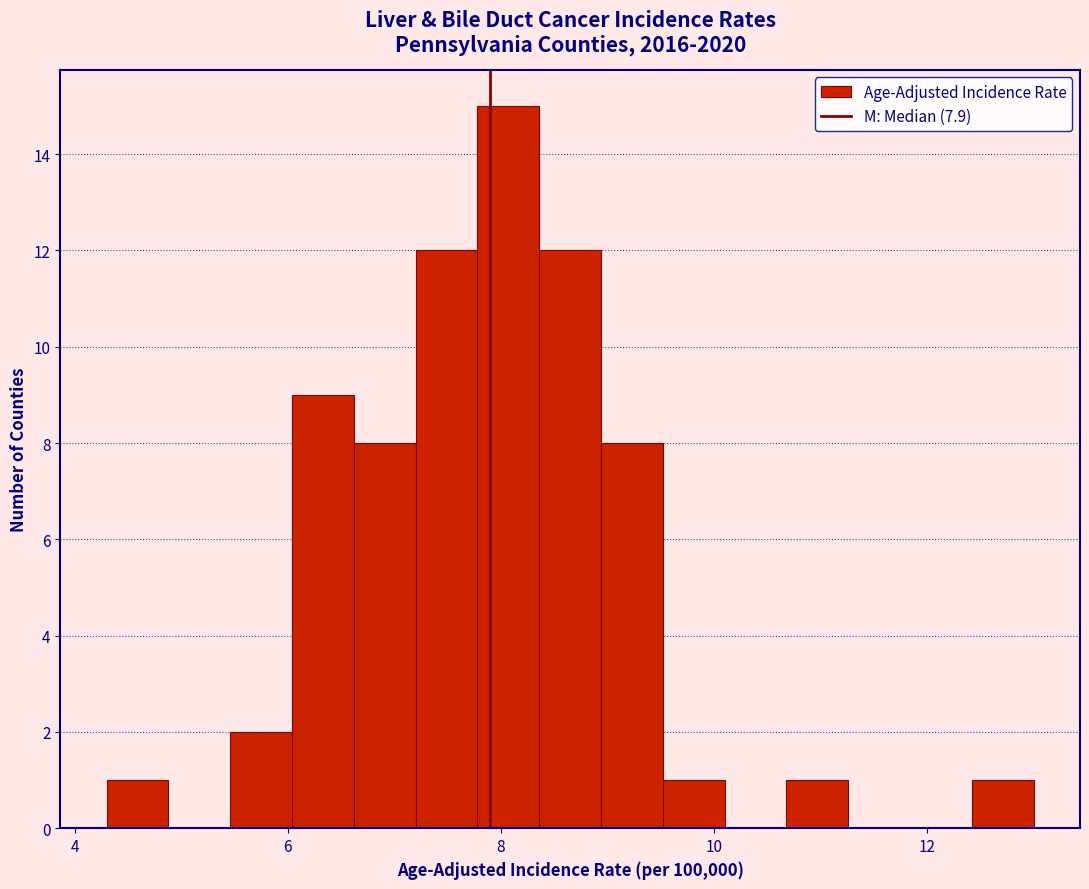

Read against the x-axis, roughly where is the centre of the tallest bar?

8.0